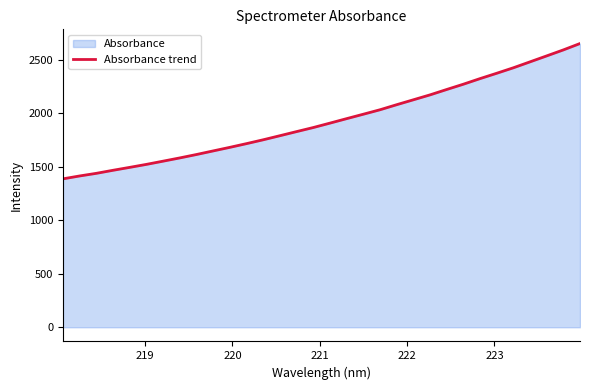

How many data points are less than 1909?

16